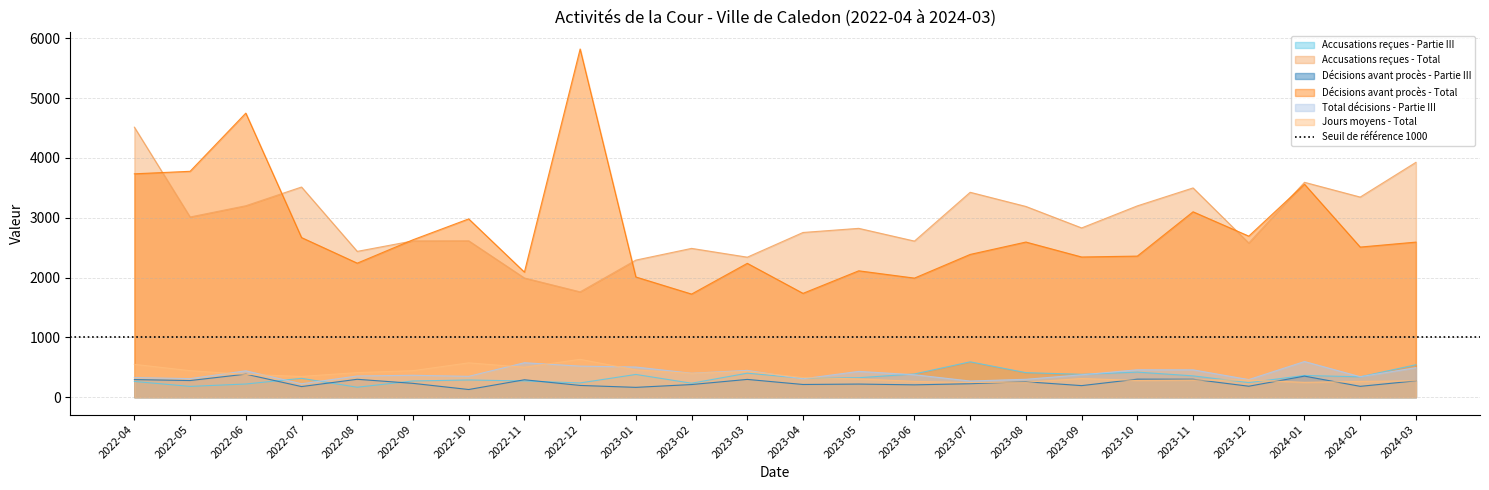

What is the total value across all series at 2023-08?

7000